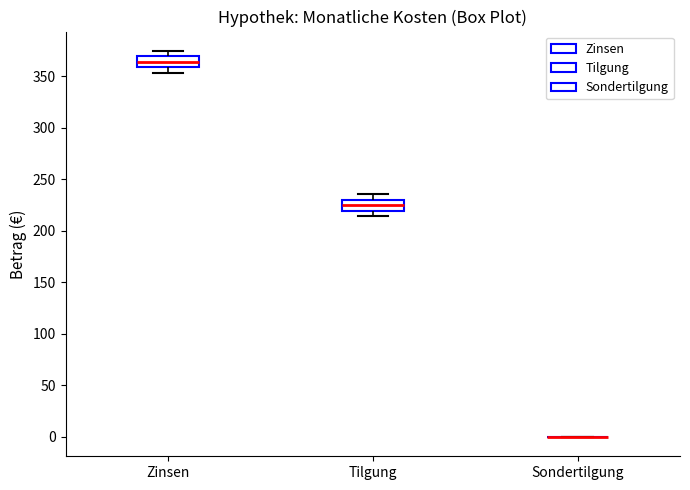

Where is the upper edge of the box for Tilgung on the y-axis? The values are not printed on the chart, so give them approximately, as read against the axis.

230